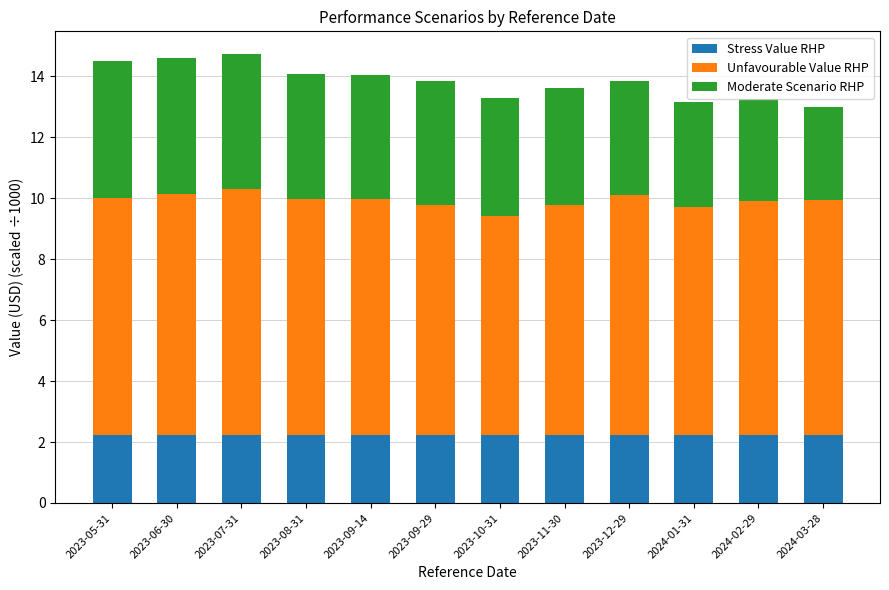

True or false: Stress Value RHP has a value of 3.4 at 2023-09-14.

False